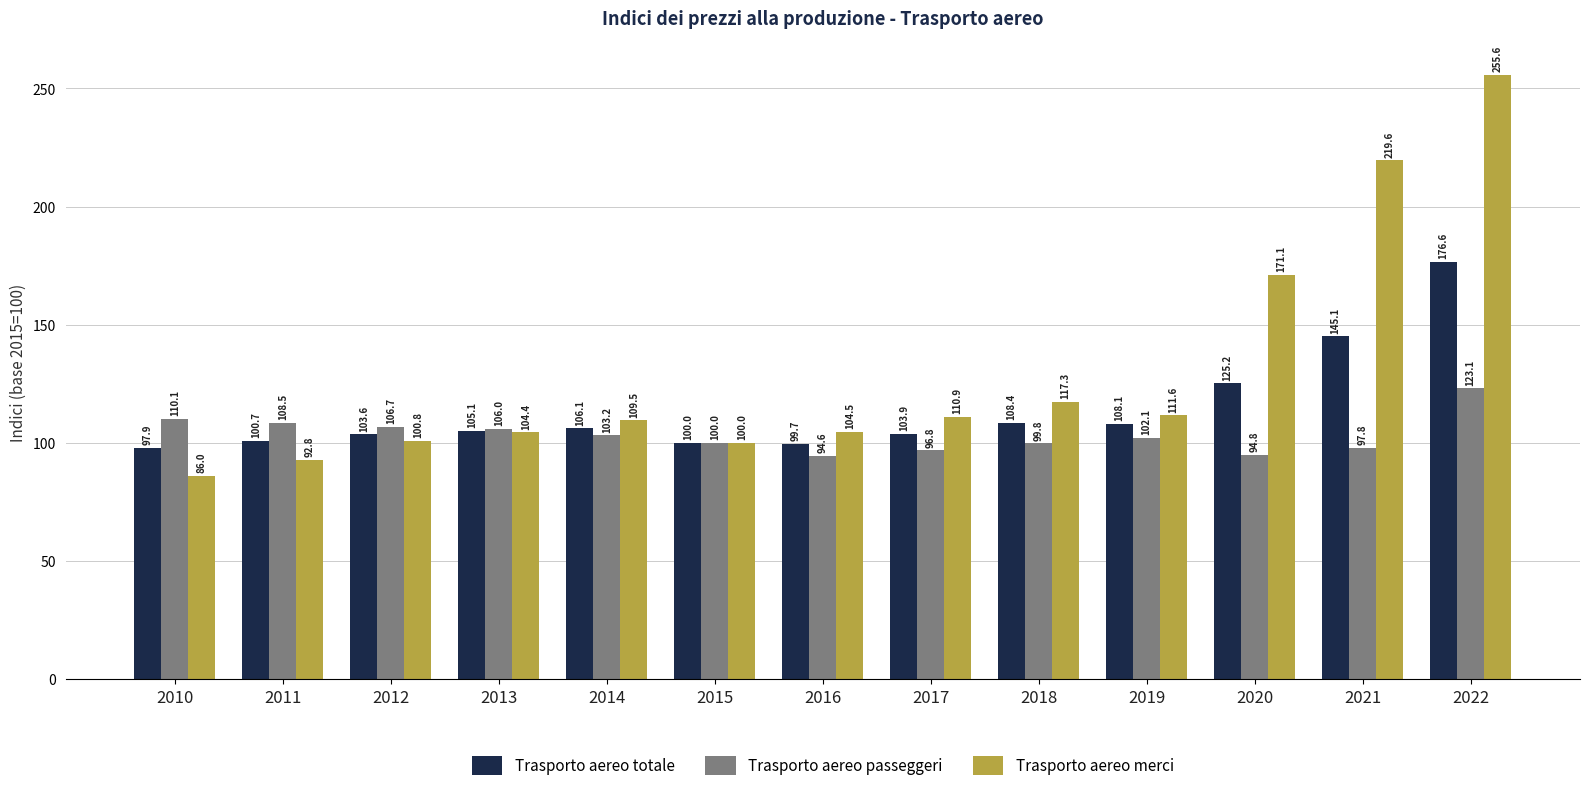

How many values in the Trasporto aereo passeggeri series are below 102?

6